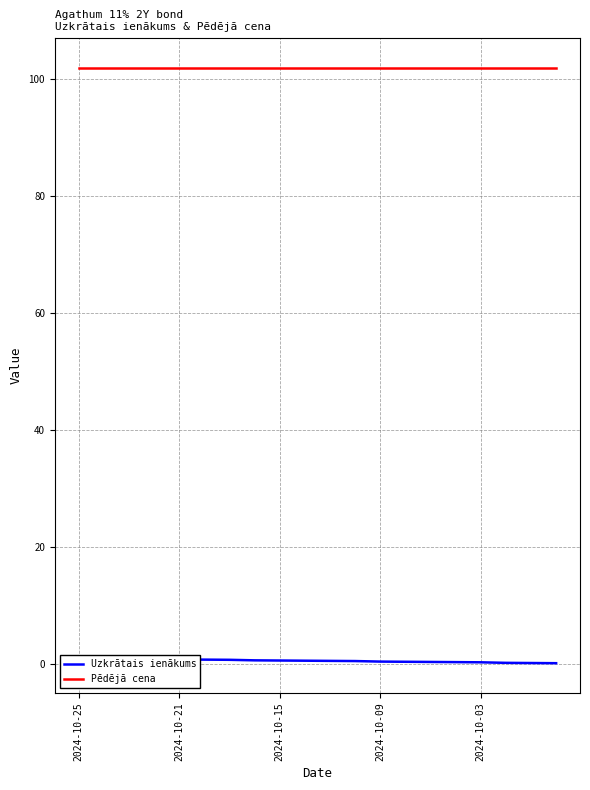

What is the value of the Pēdējā cena point at the 20th from the left?

102.0